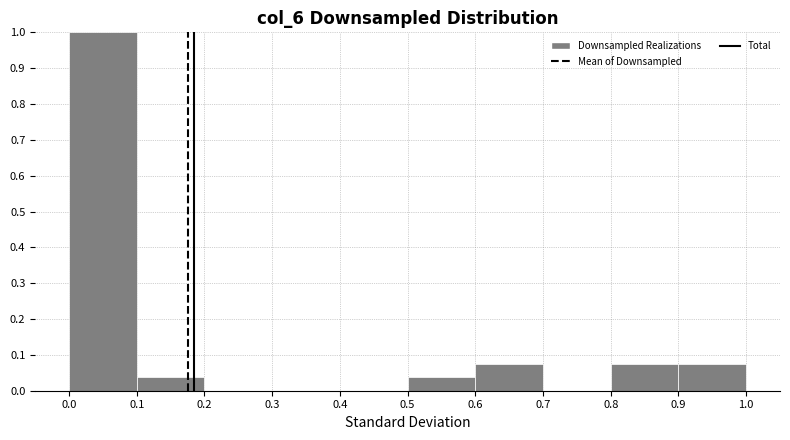

Reading left to right, transcribe this chart: for each bar, give the range it covers on the x-axis and its height. The values are not printed on the chart, so give them approximately, as read against the axis.

0.0 to 0.1: 1.00
0.1 to 0.2: 0.04
0.2 to 0.3: 0
0.3 to 0.4: 0
0.4 to 0.5: 0
0.5 to 0.6: 0.04
0.6 to 0.7: 0.07
0.7 to 0.8: 0
0.8 to 0.9: 0.07
0.9 to 1.0: 0.07